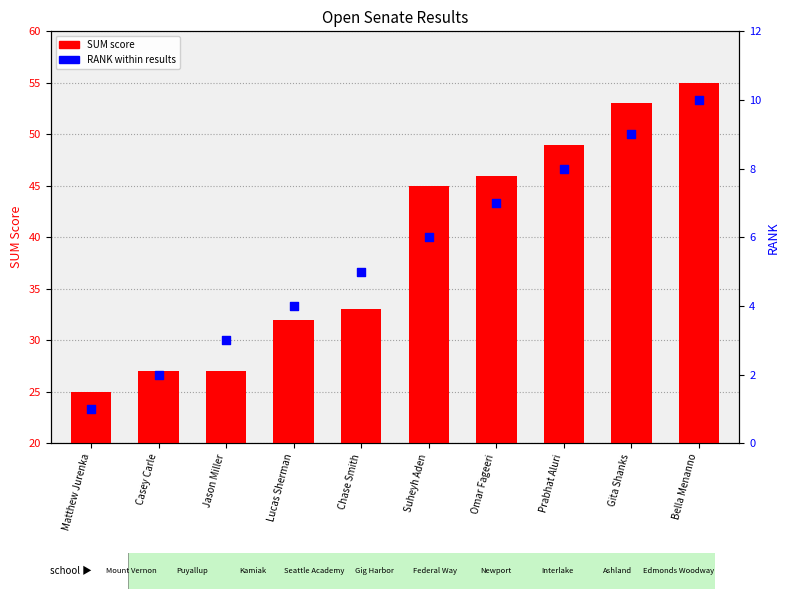

What are all the series names shown in the legend?

SUM score, RANK